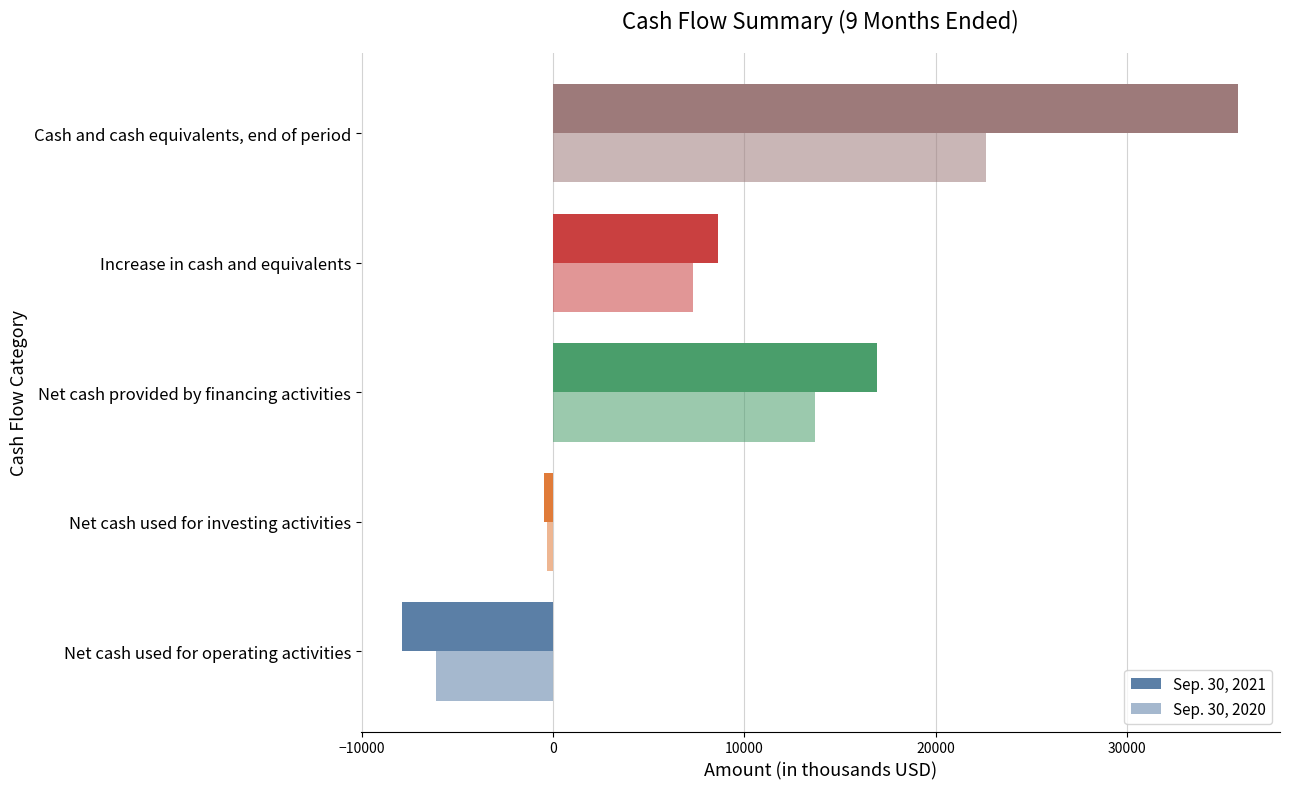

Which series has the largest total across all categories?

Sep. 30, 2021